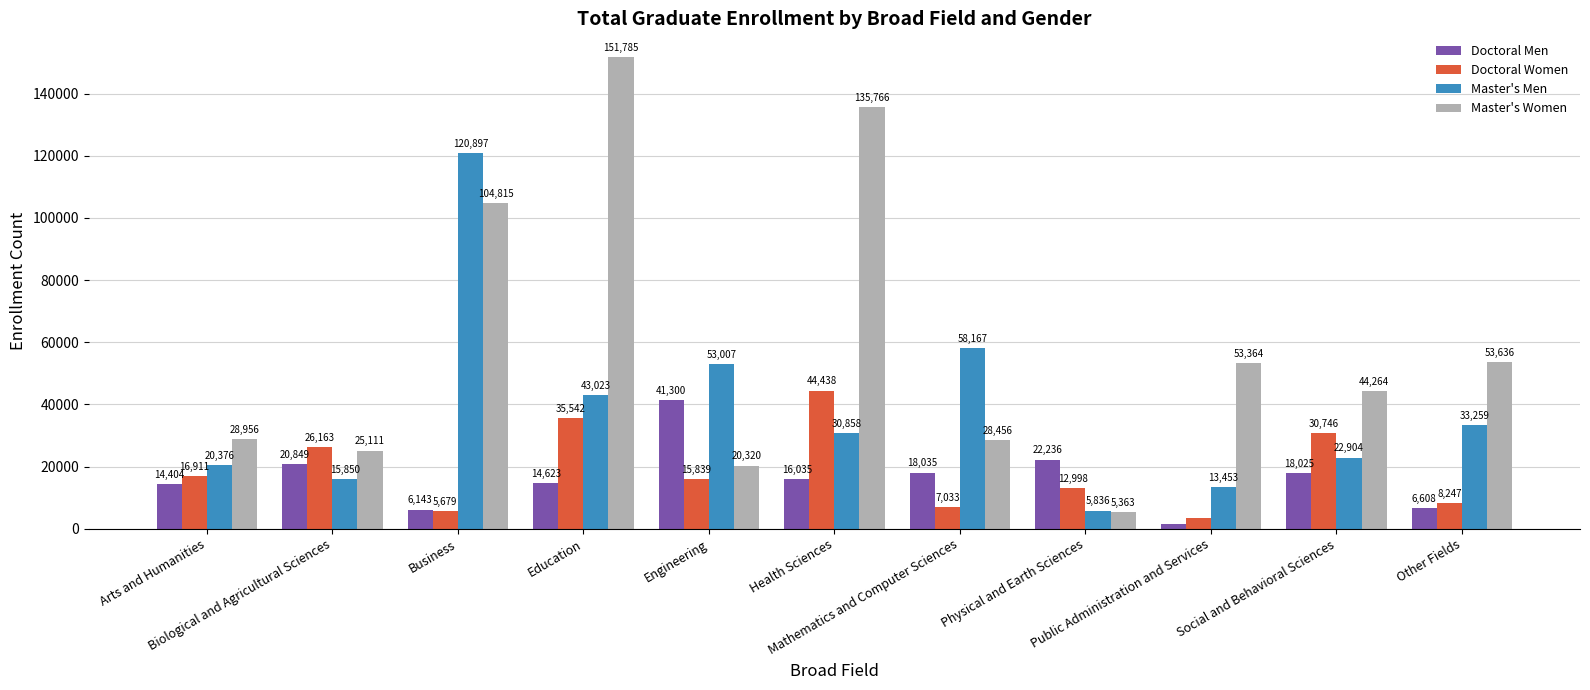

Reading right to left, what are all the values shown in this chart?

Doctoral Men: 6608	18025	1523	22236	18035	16035	41300	14623	6143	20849	14404
Doctoral Women: 8247	30746	3527	12998	7033	44438	15839	35542	5679	26163	16911
Master's Men: 33259	22904	13453	5836	58167	30858	53007	43023	120897	15850	20376
Master's Women: 53636	44264	53364	5363	28456	135766	20320	151785	104815	25111	28956